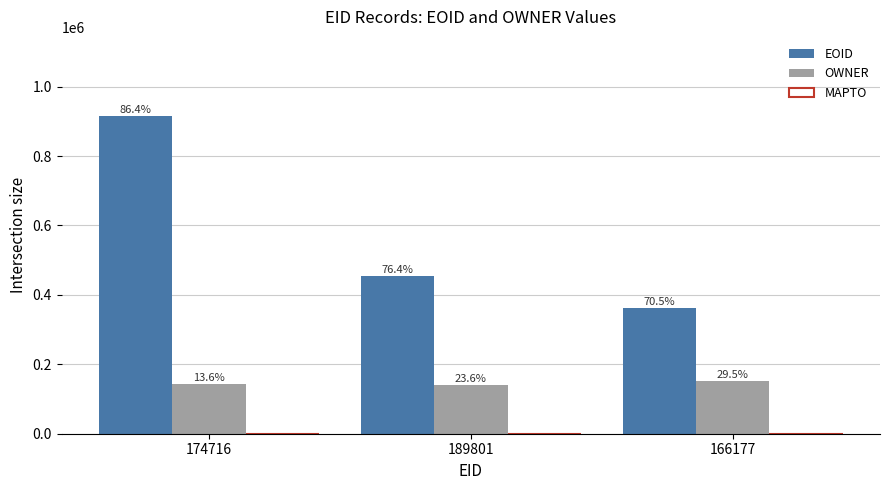

Reading left to right, extract all data points from this chart.

EOID: 914510	454852	362457
OWNER: 143414	140130	151699
MAPTO: 0	0	0